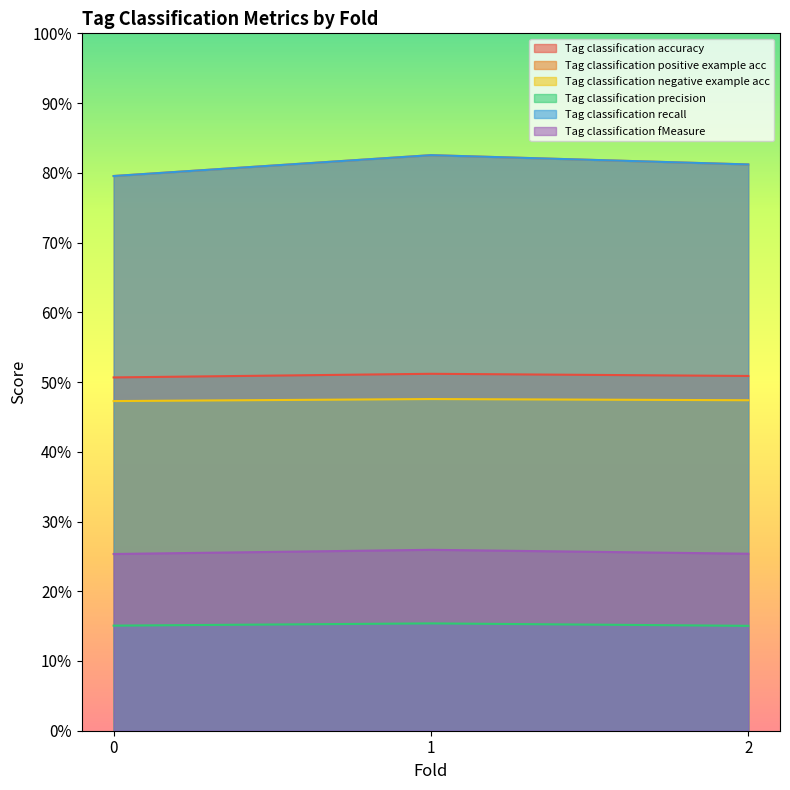

What is the sum of the Tag classification accuracy values at 0 and 1?

1.0